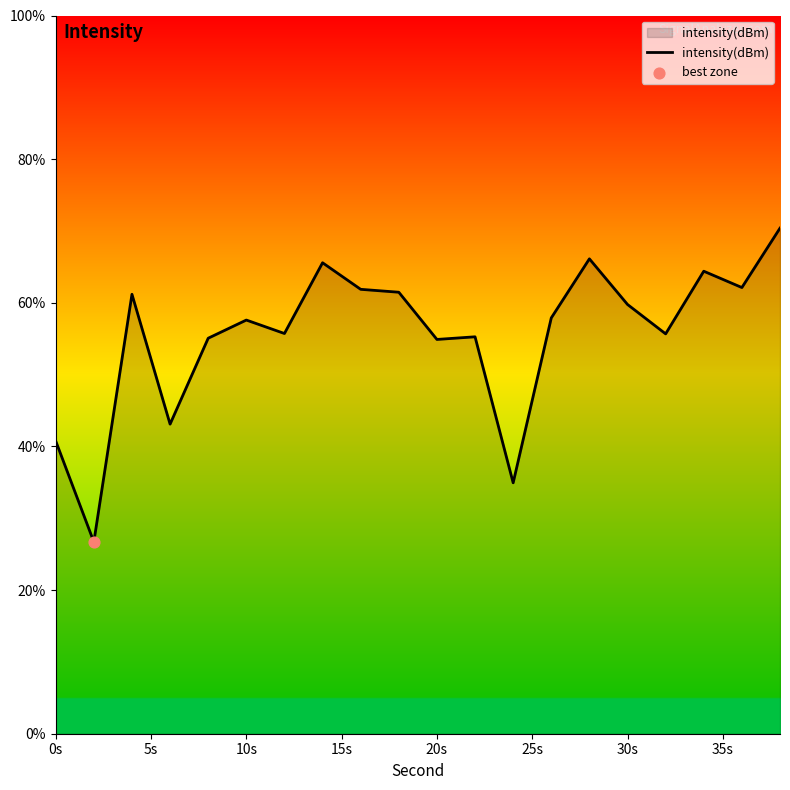

What is the maximum value shown in the chart?

70.4